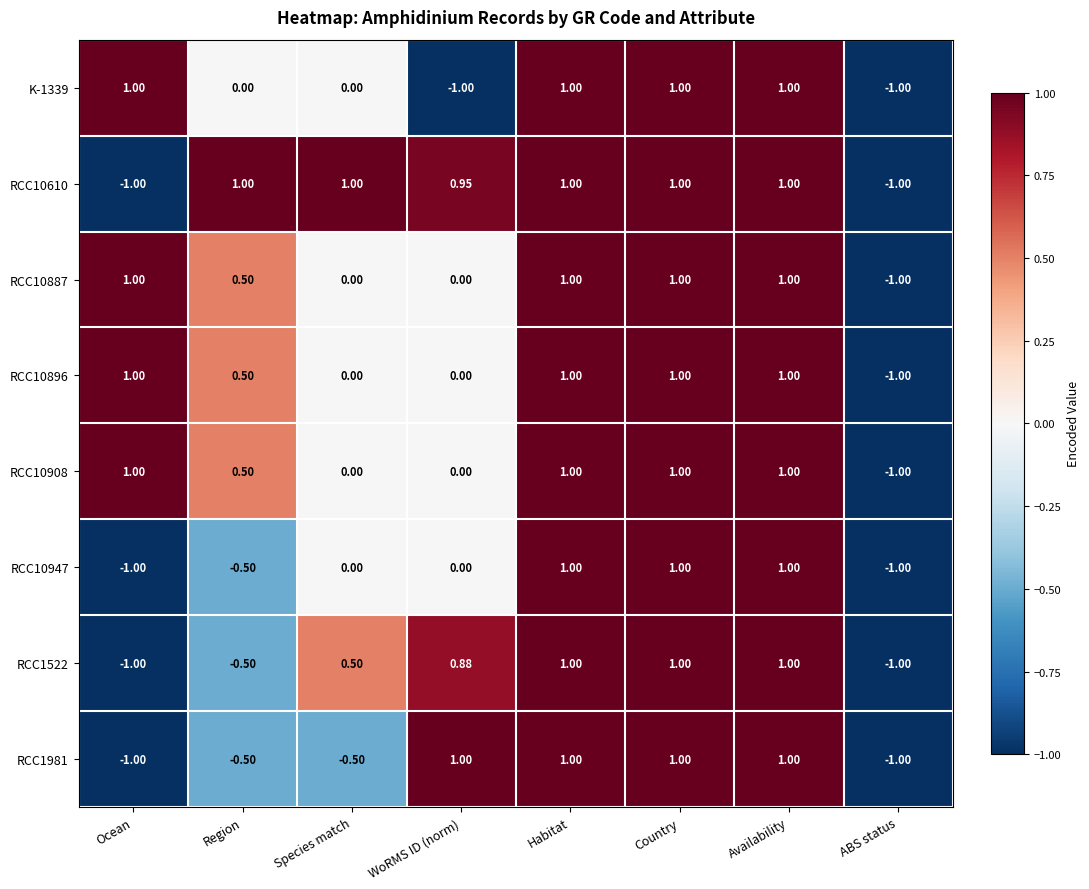

Count the number of data series in this chart.

8